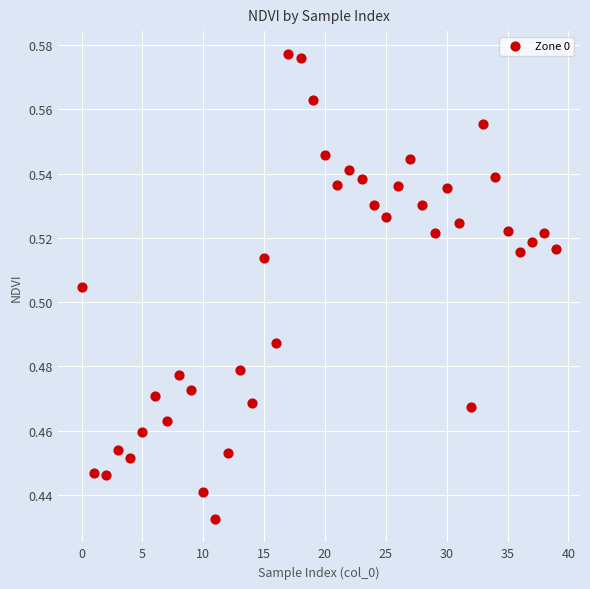

How many data points are displayed?

40